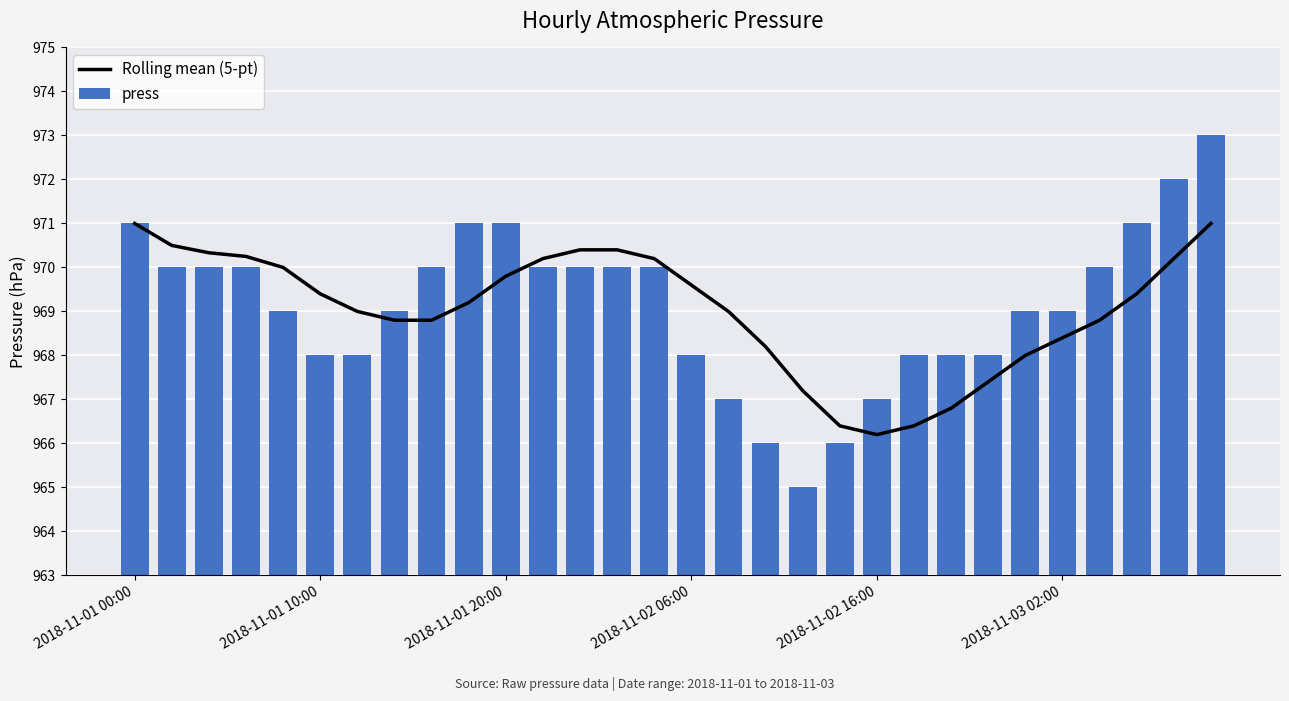

Count the number of data series in this chart.

2